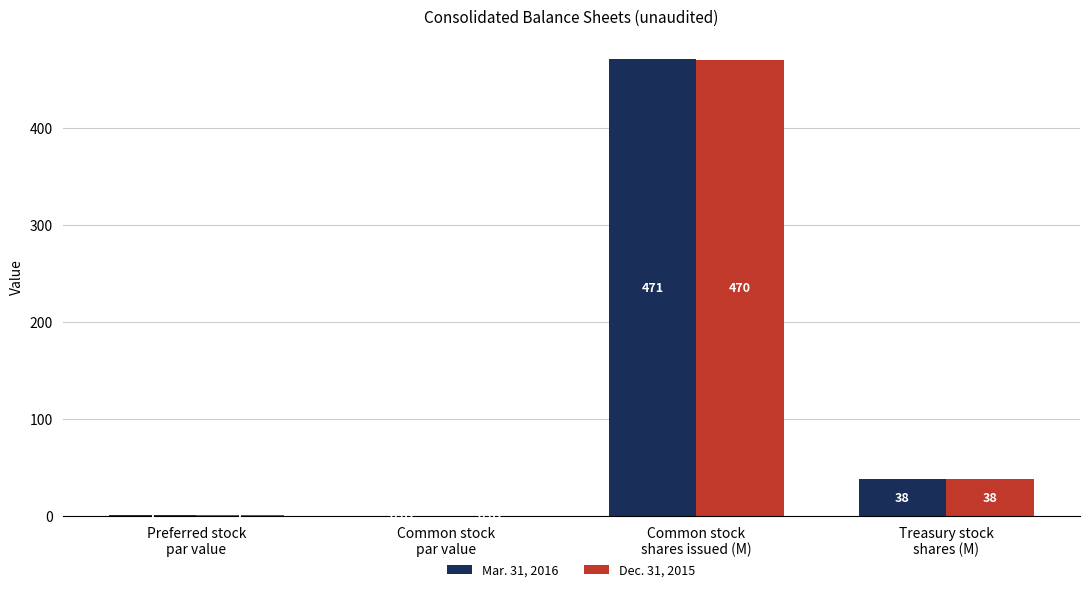

At which label is Dec. 31, 2015 closest to 235?

Treasury stock
shares (M)